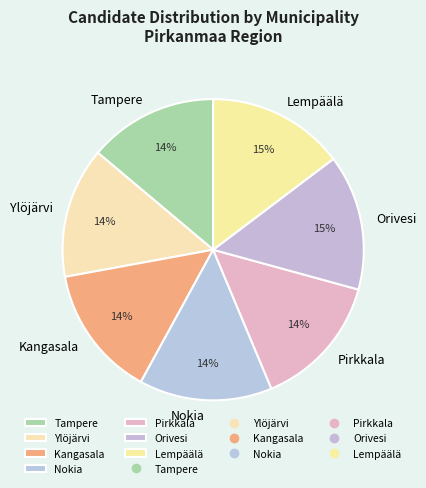

Combined, do Tampere and Orivesi account for over 50%?

No